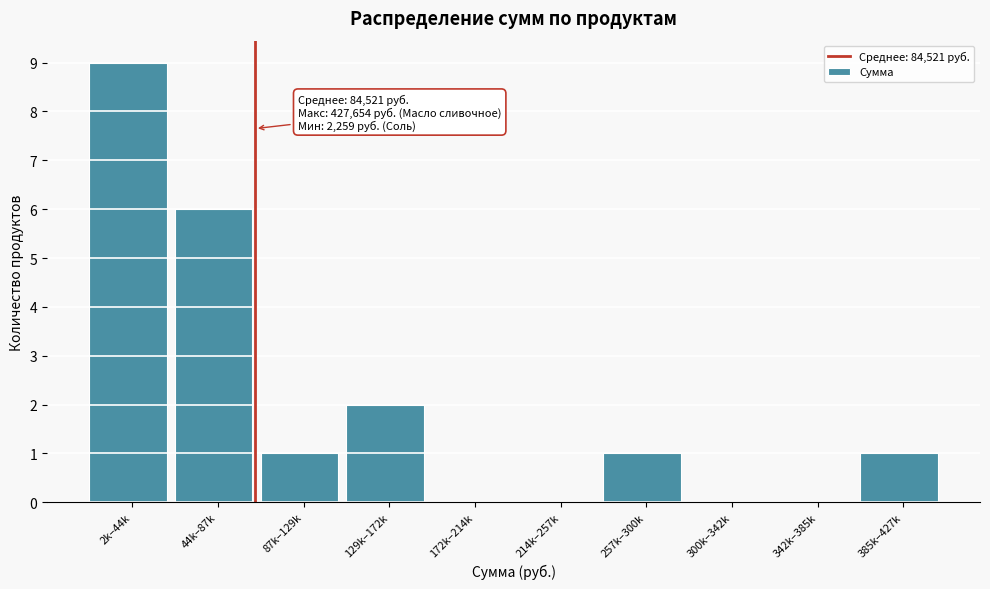

Reading left to right, list all the values displayed in this chart.

2k–44k=9	44k–87k=6	87k–129k=1	129k–172k=2	172k–214k=0	214k–257k=0	257k–300k=1	300k–342k=0	342k–385k=0	385k–427k=1